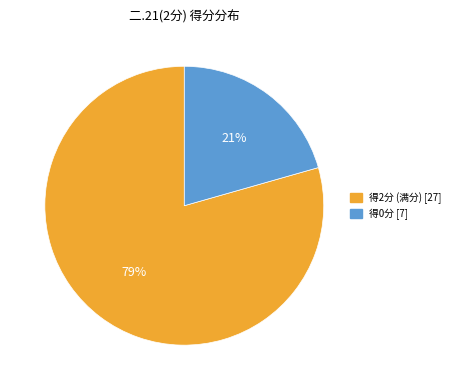

Does any single category account for the majority?

Yes